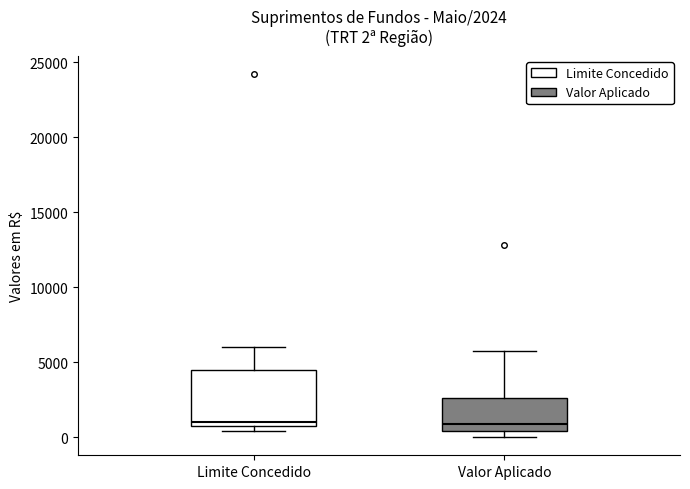

Comparing the boxes themselves (not the whiskers), which one is the tallest?

Limite Concedido